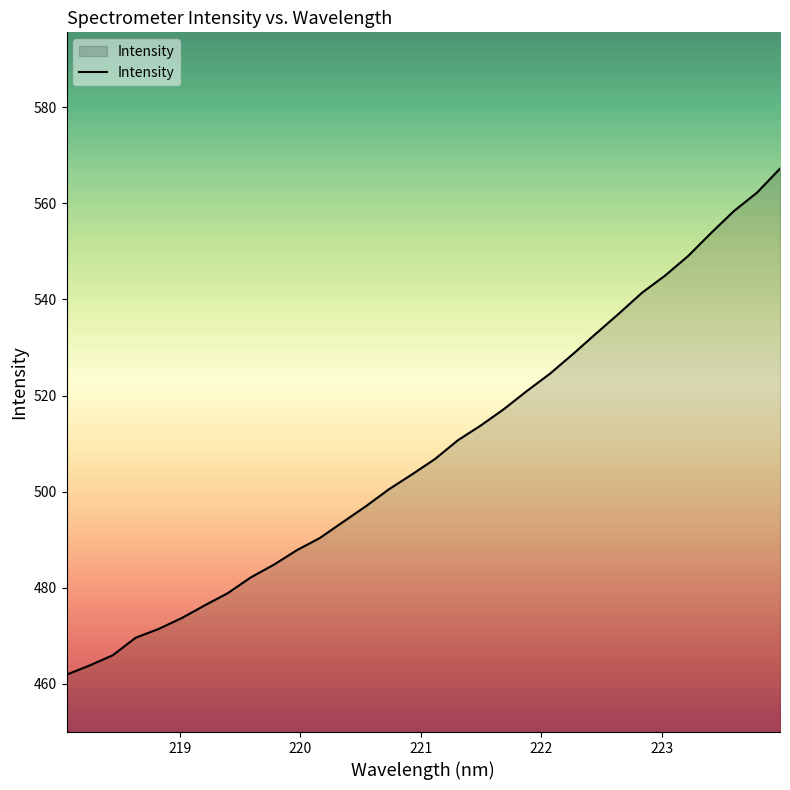

What is the difference between the maximum and minimum values?

105.3